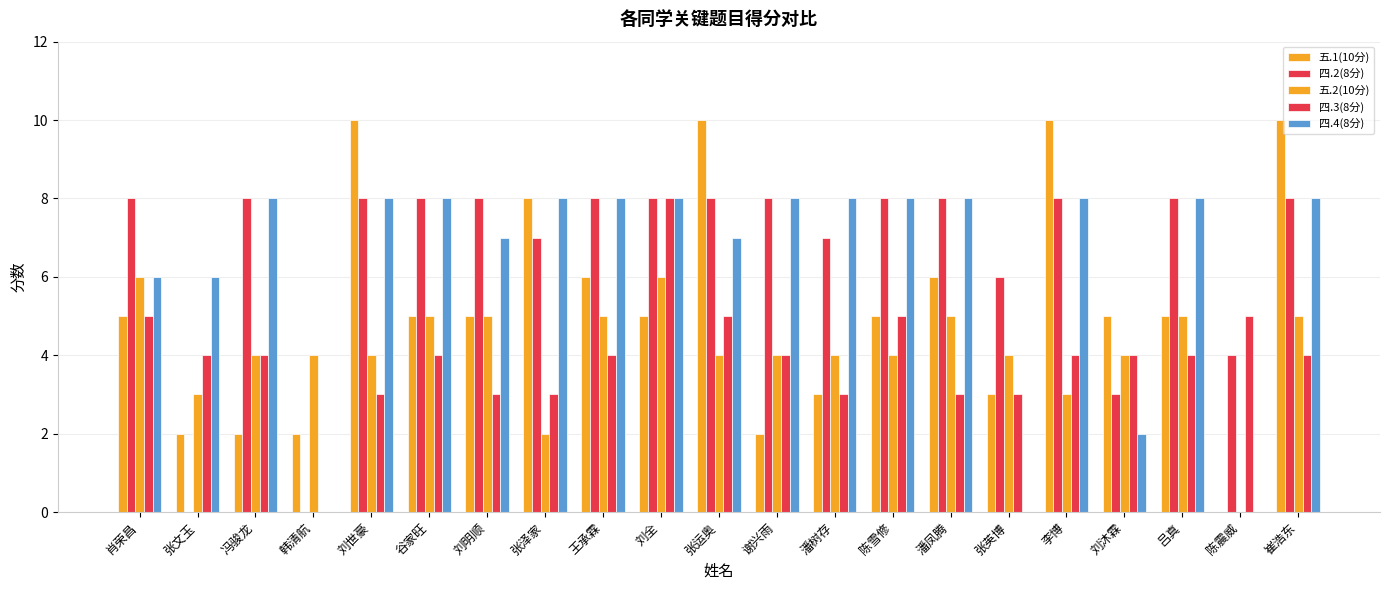

Count the number of categories in the chart.

21